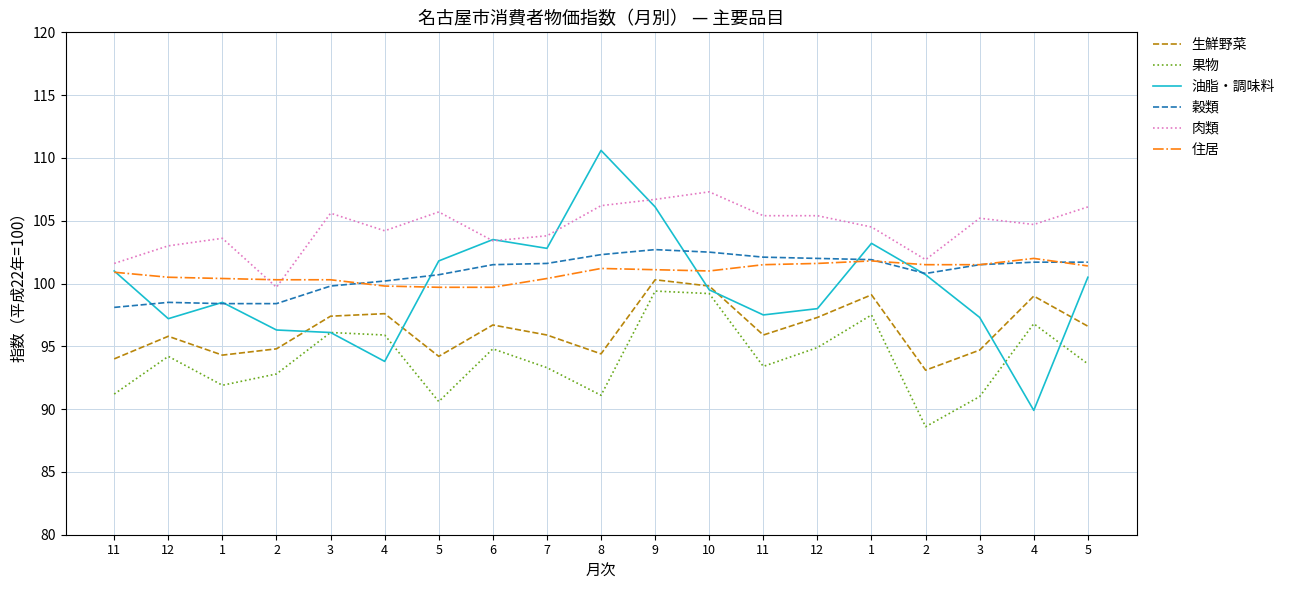

How many lines are shown in the chart?

6